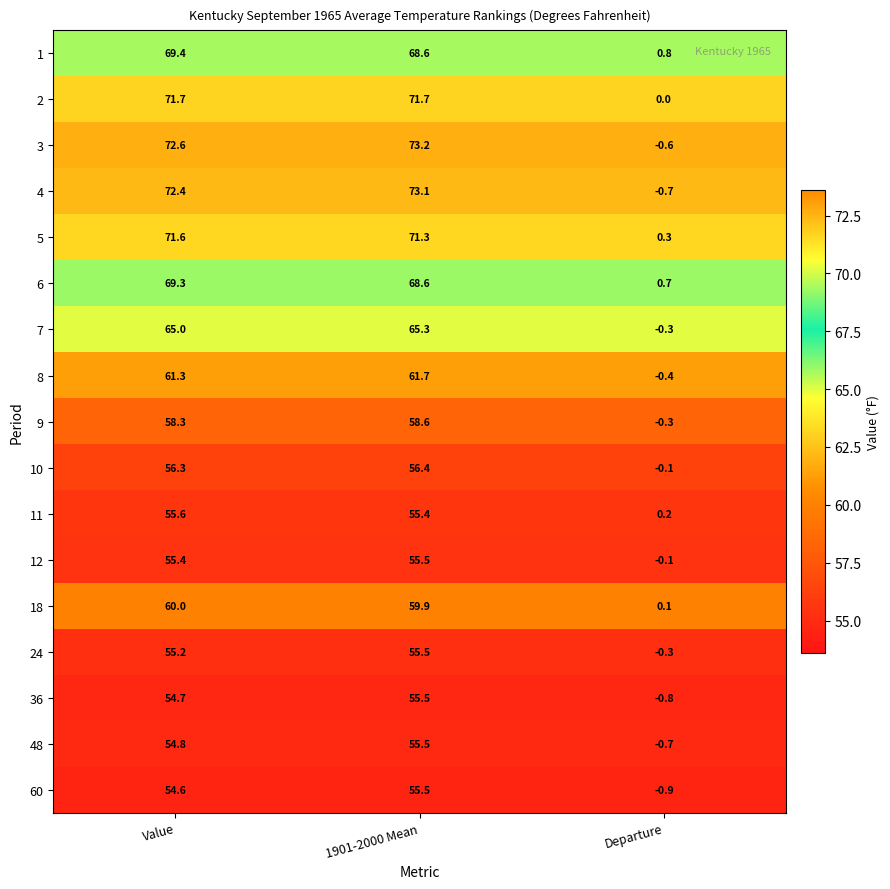

Which series changed the most between Value and 1901-2000 Mean?

60